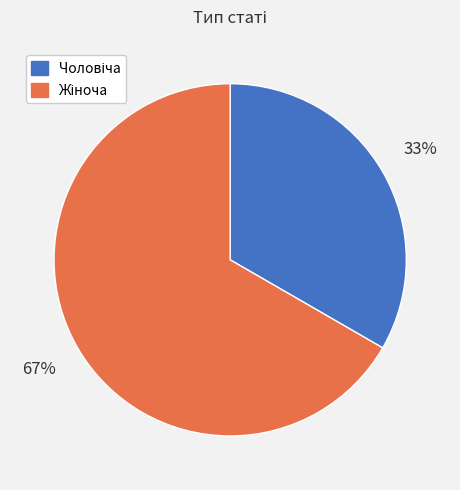

Does any single category account for the majority?

Yes